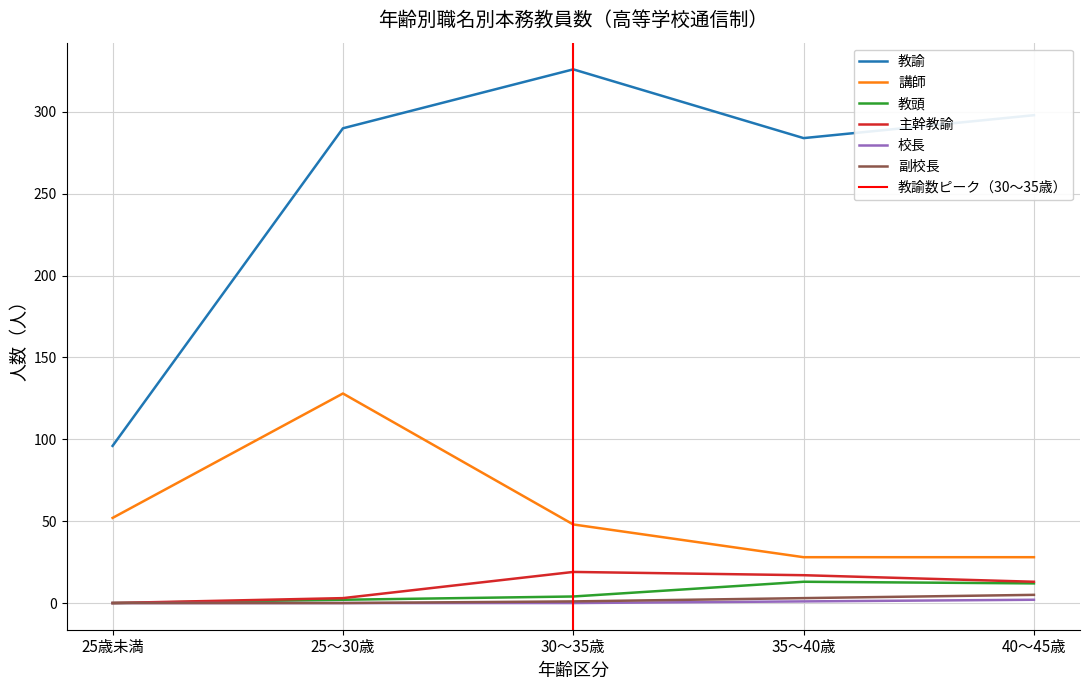

The value of 講師 at 30～35歳 is 24. True or false?

False